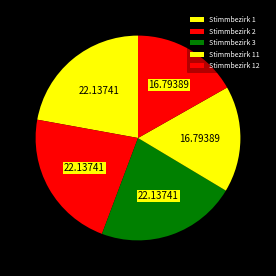

How many slices are in this pie chart?

5